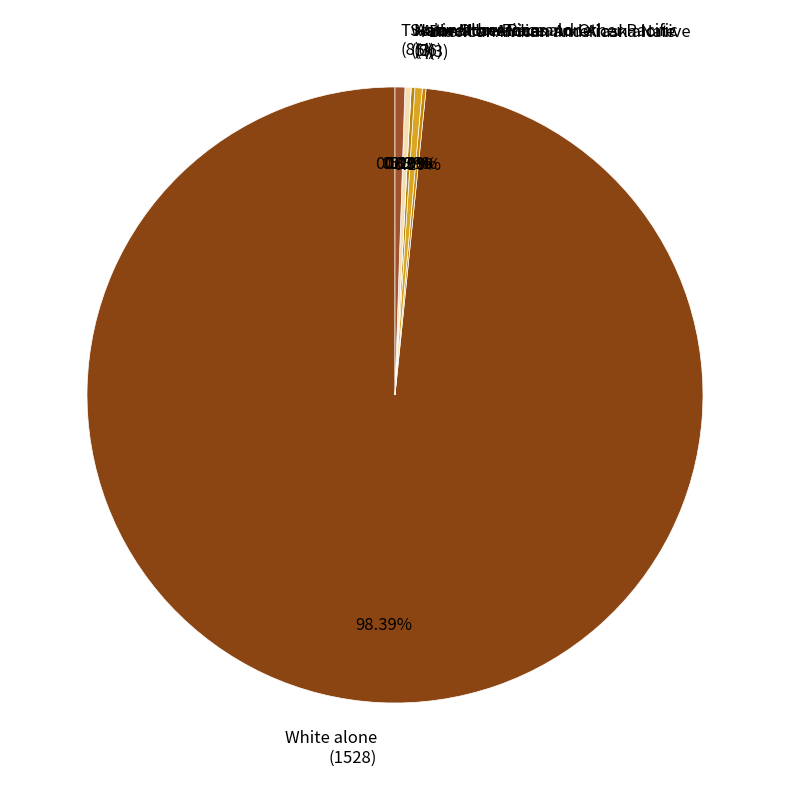

Which slice is the largest?

White alone
(1528)